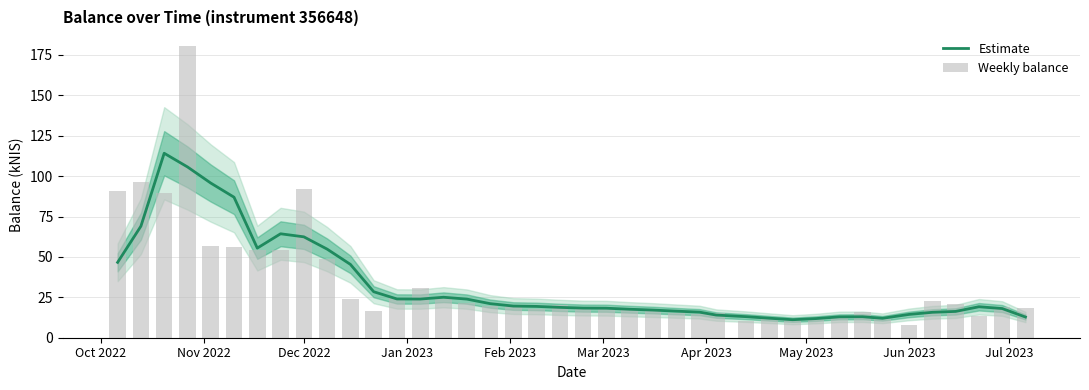

What is the minimum value shown in the chart?

7.6